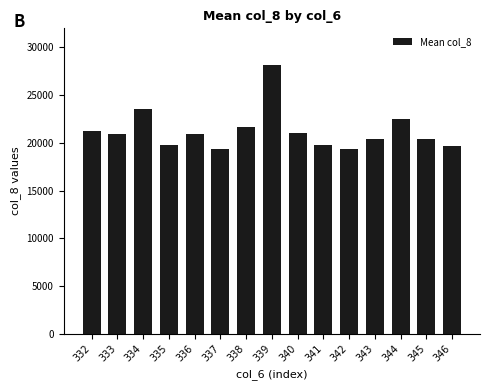

The chart shows a value of 27218.4 at 346. True or false?

False